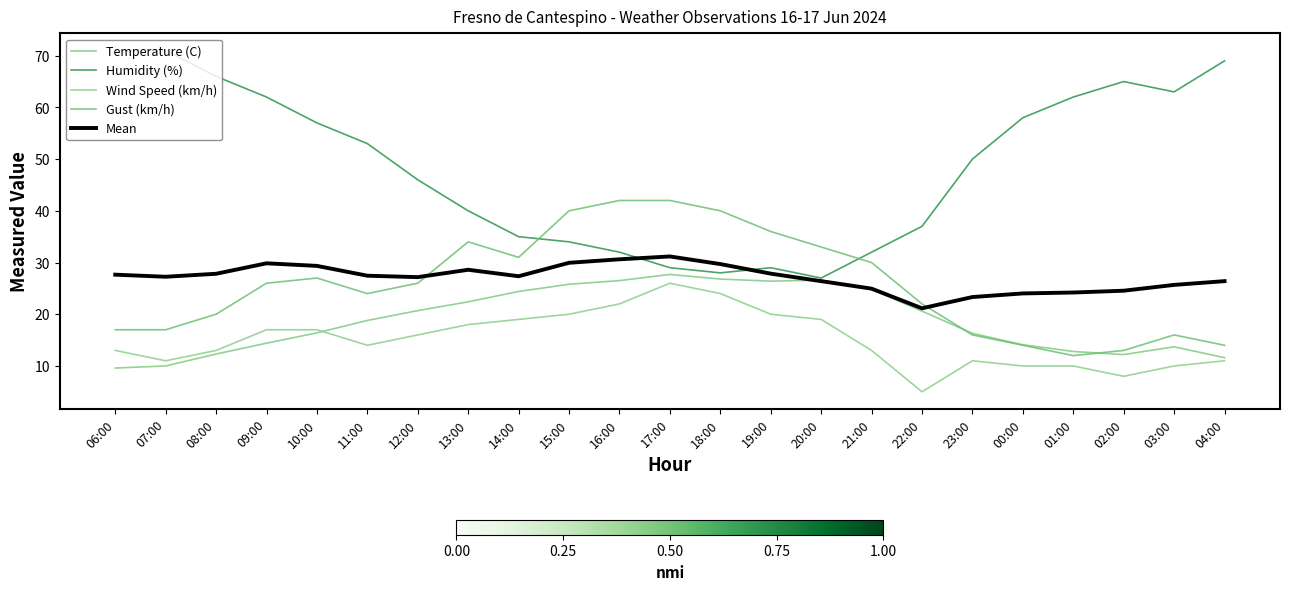

Which category has the highest value across all series?

06:00